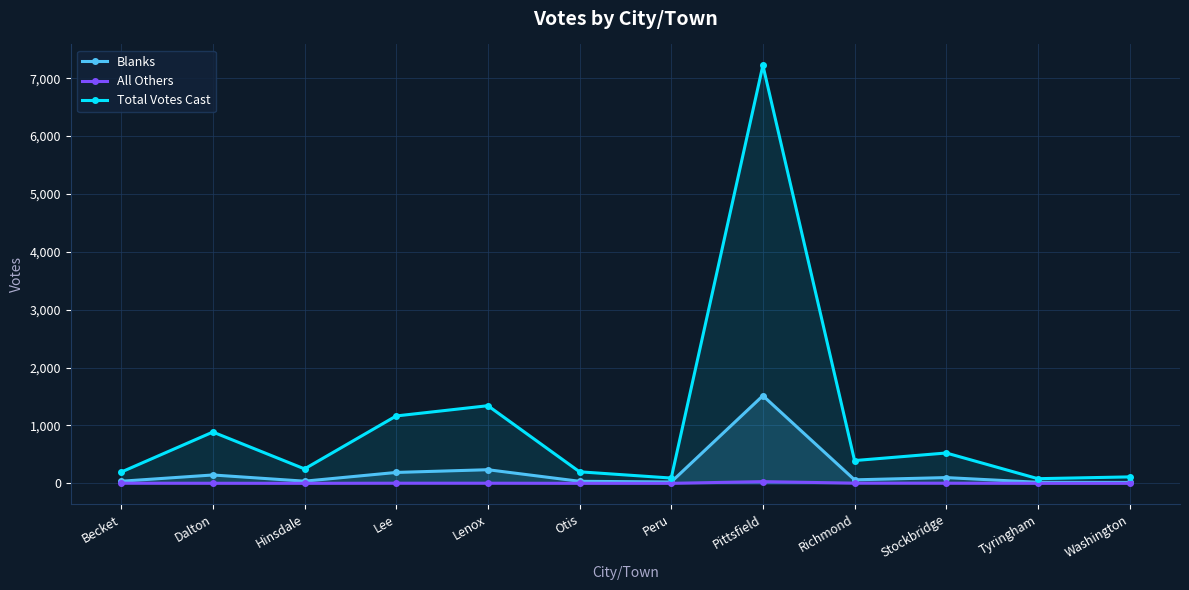

Is it true that Total Votes Cast equals 195 at Richmond?

False